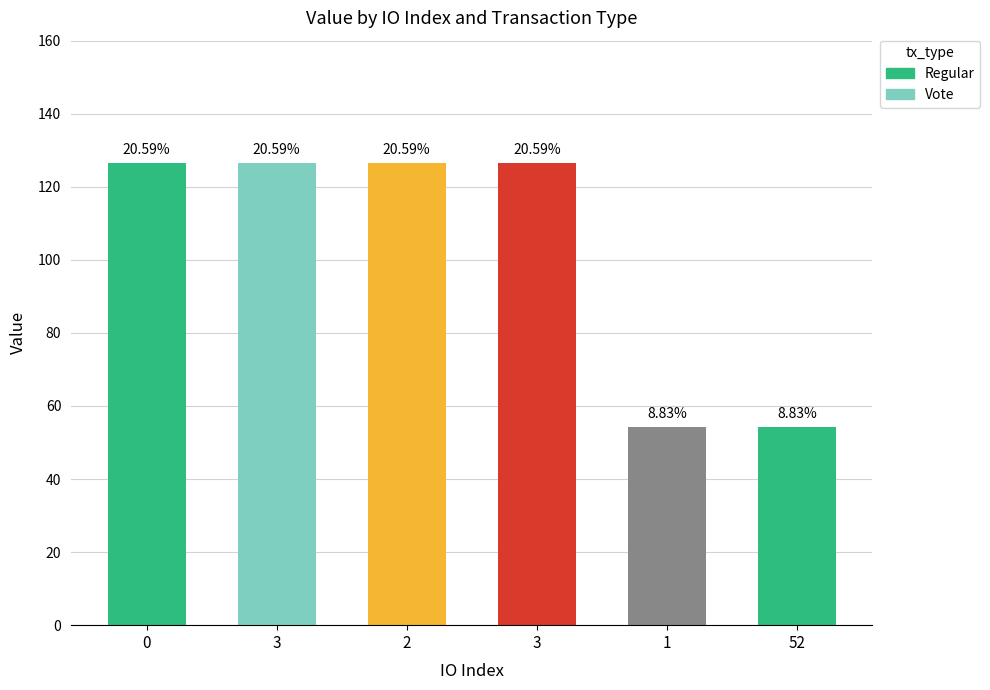

What is the label of the 3rd bar from the right?

3